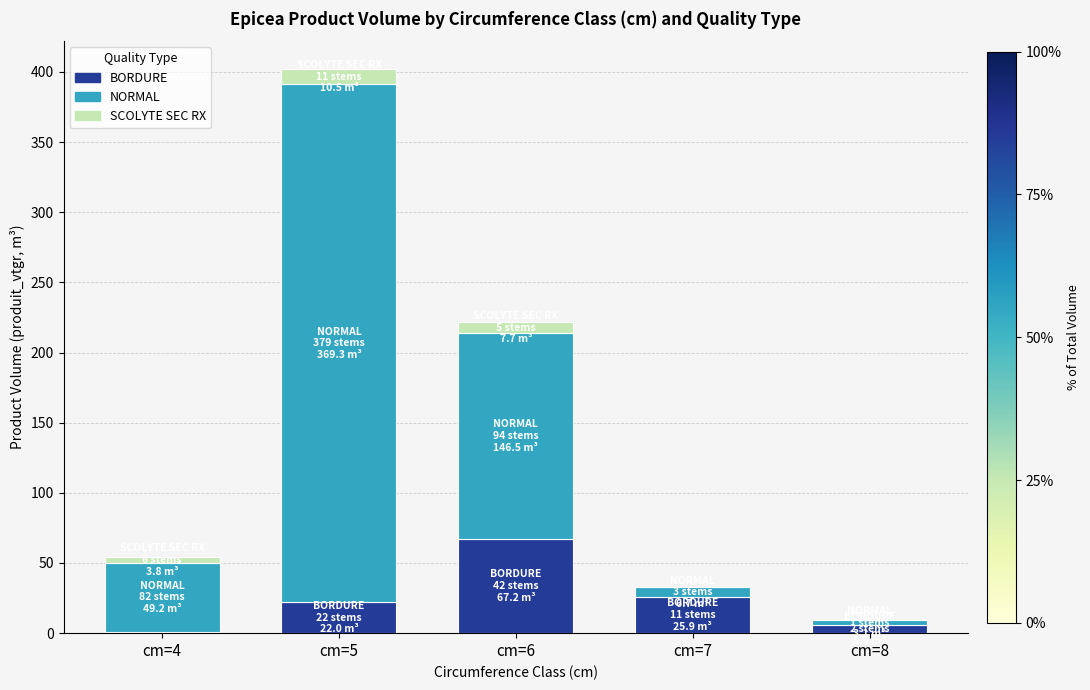

Where does the BORDURE series first go above 22?

cm=5